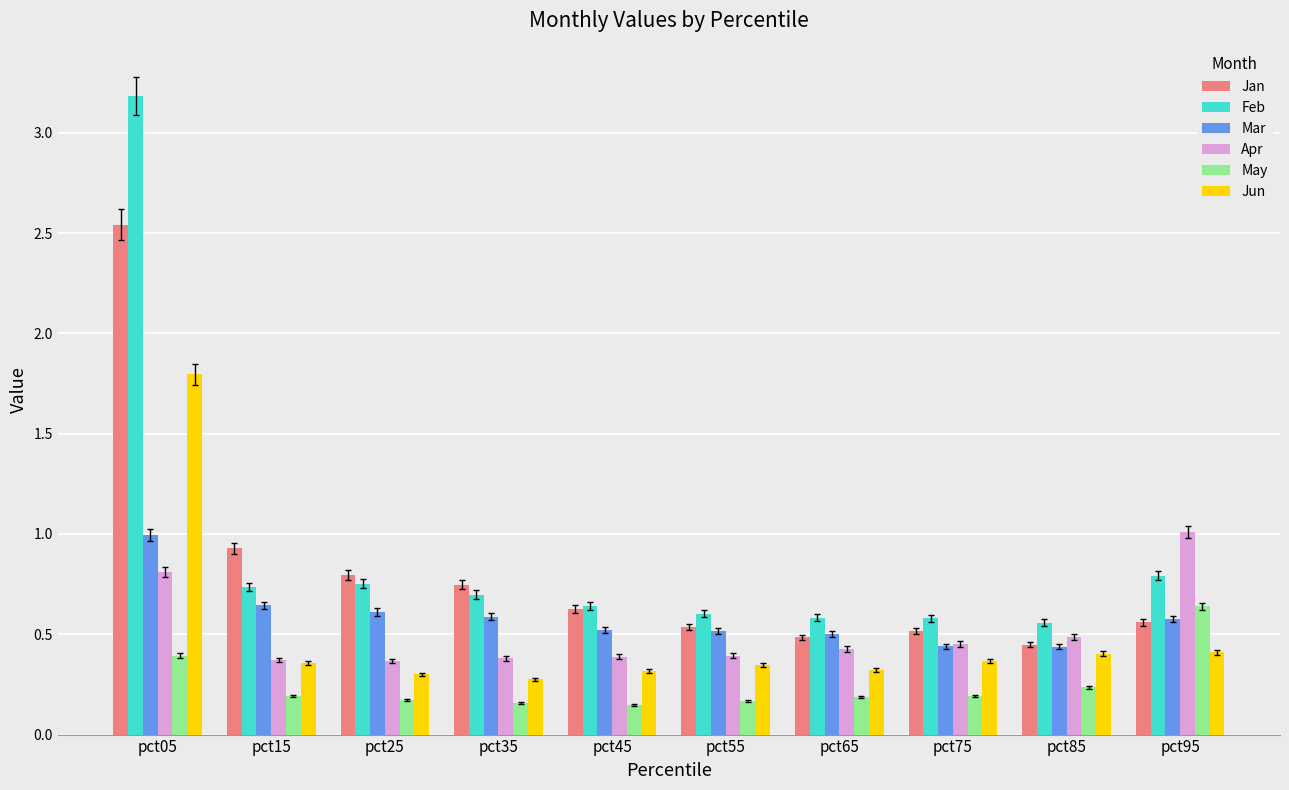

At which category is the sum across all series the highest?

pct05